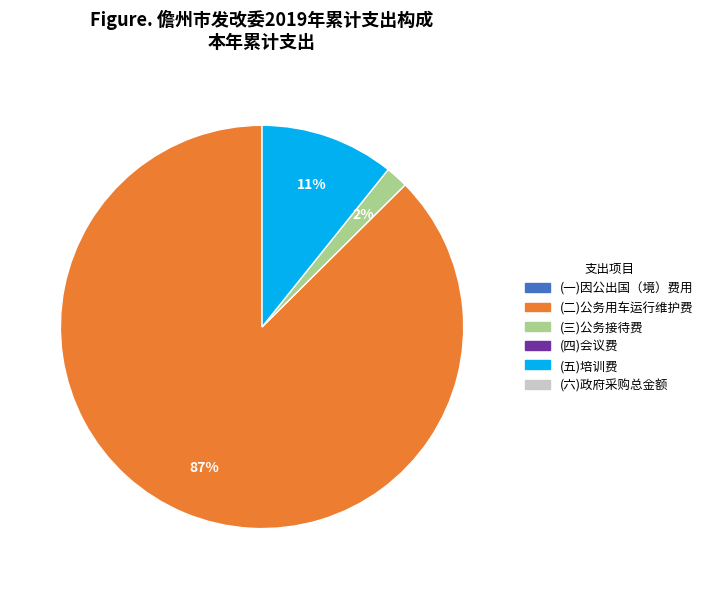

Is there any slice that represents more than half of the pie?

Yes